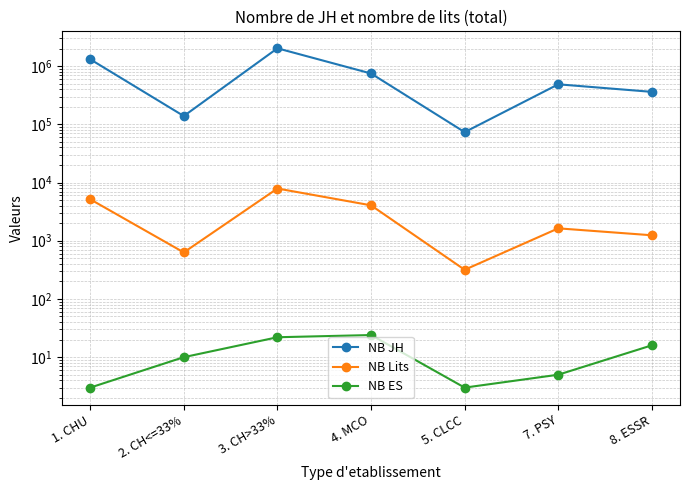

How many interior local peaks does the NB JH series have?

2